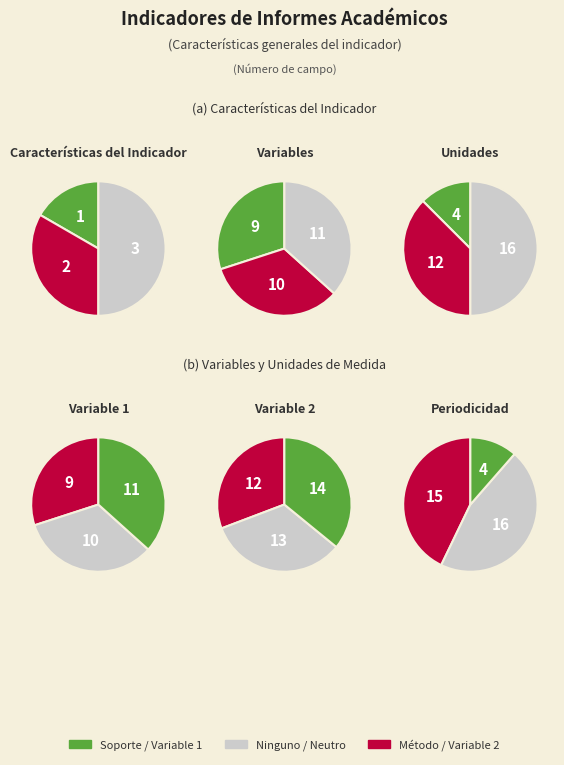

How many segments does this pie chart have?

3